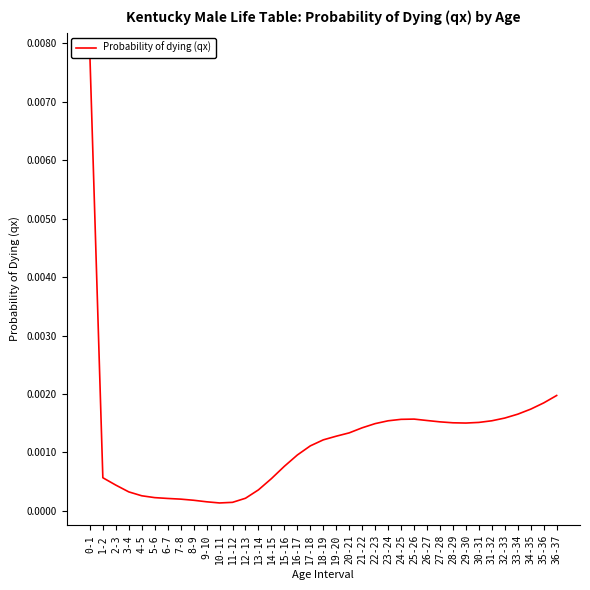

At which category does the data reach its first local valley?

10-11